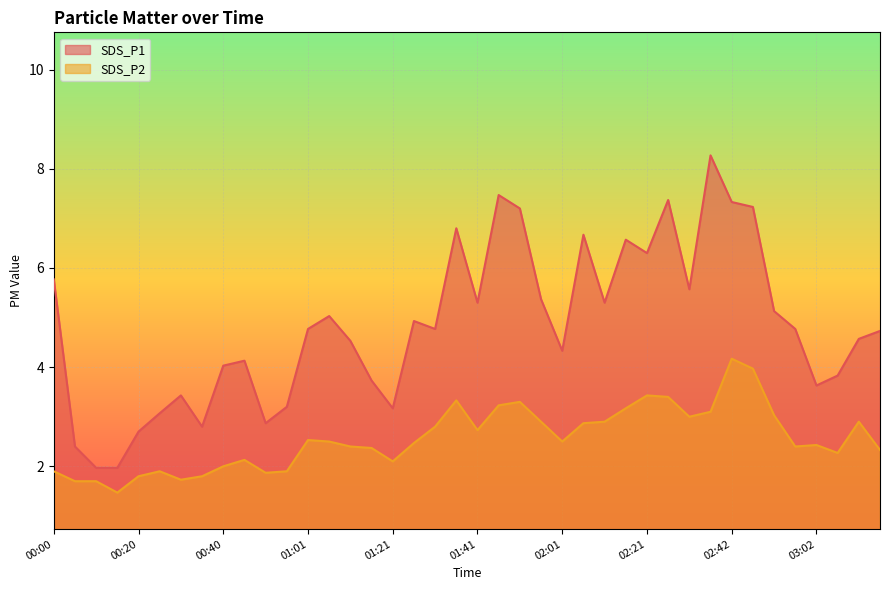

Rank the categories by SDS_P2 value from highest to lowest.

02:42, 02:47, 02:21, 02:27, 01:36, 01:51, 01:46, 02:16, 02:37, 02:52, 02:32, 01:56, 02:11, 03:13, 02:06, 01:31, 01:41, 01:01, 01:06, 02:01, 01:26, 03:02, 01:11, 02:57, 01:16, 03:18, 03:07, 00:45, 01:21, 00:40, 00:00, 00:25, 00:55, 00:50, 00:20, 00:35, 00:30, 00:05, 00:10, 00:15